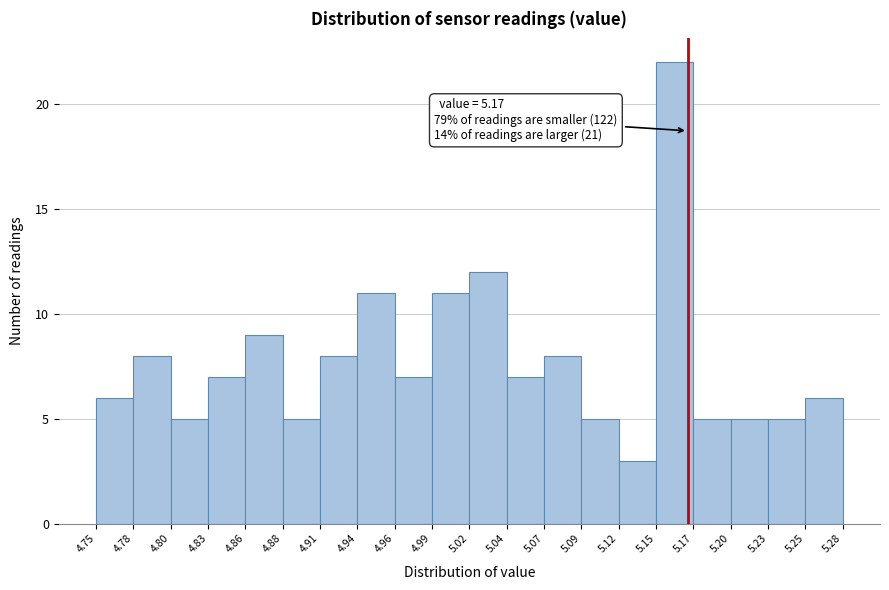

Which range on the x-axis has the tallest bar?

5.15 to 5.17